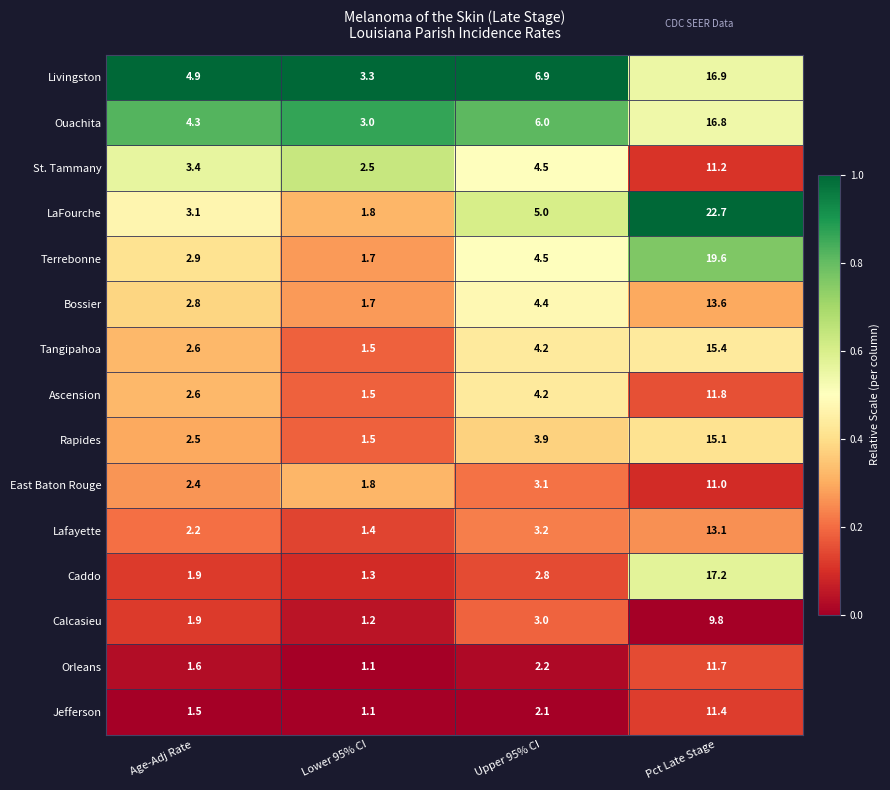

At which category does the chart reach its peak across all series?

Pct Late Stage